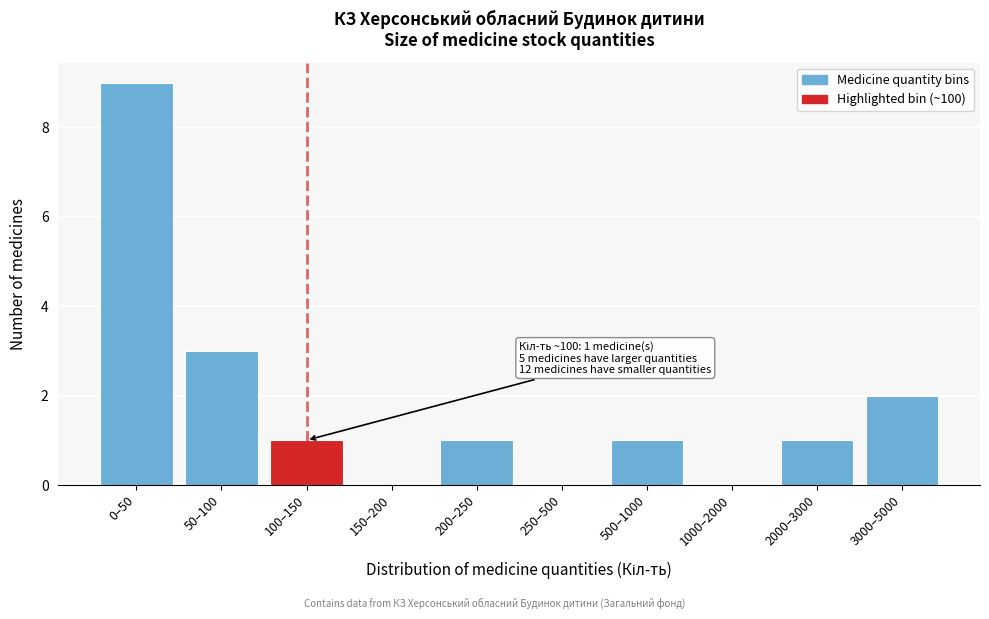

Reading left to right, extract all data points from this chart.

0–50=9	50–100=3	100–150=1	150–200=0	200–250=1	250–500=0	500–1000=1	1000–2000=0	2000–3000=1	3000–5000=2